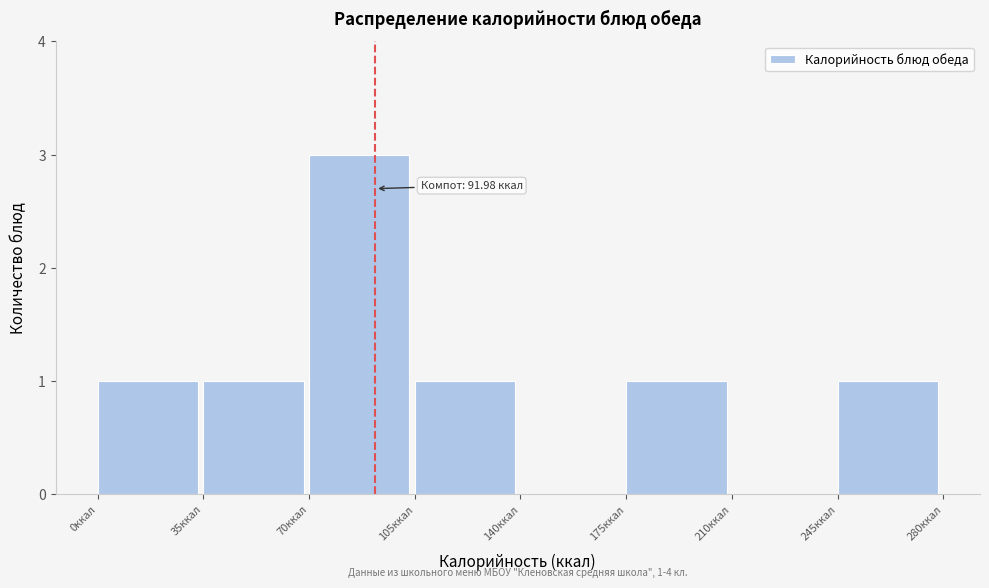

Over which range of the x-axis is the bar tallest?

70 to 105